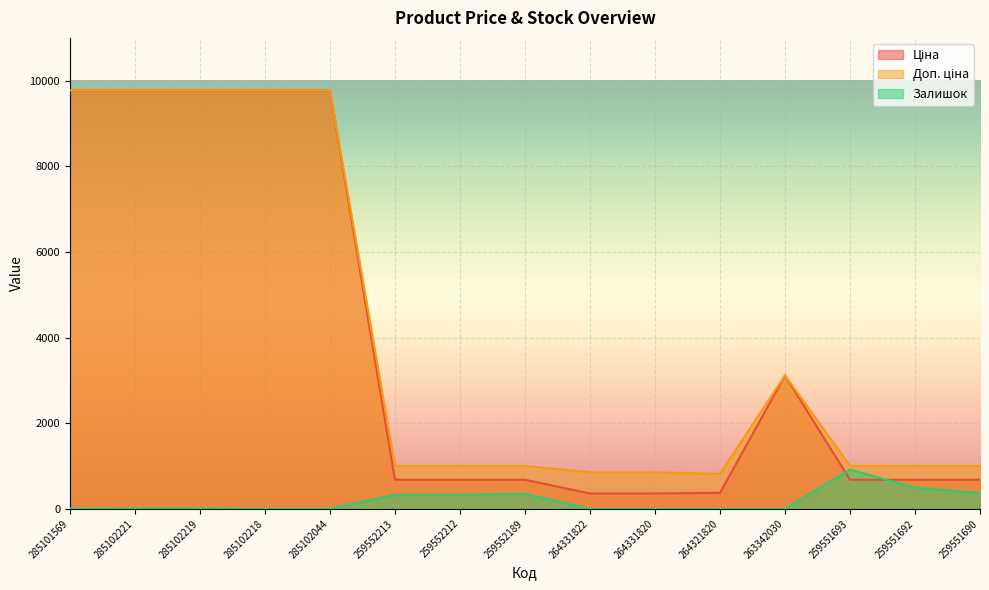

What is the difference between the maximum and minimum values in the Залишок series?

917.0